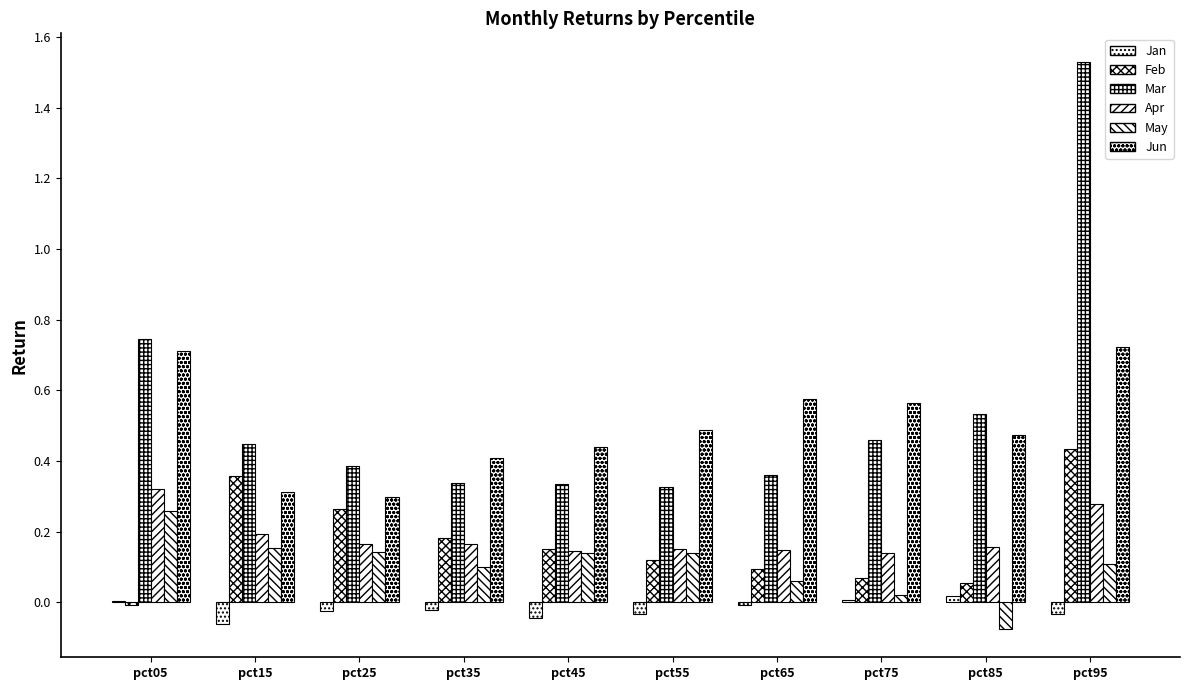

What is the value of the Feb bar at the 10th from the left?

0.4